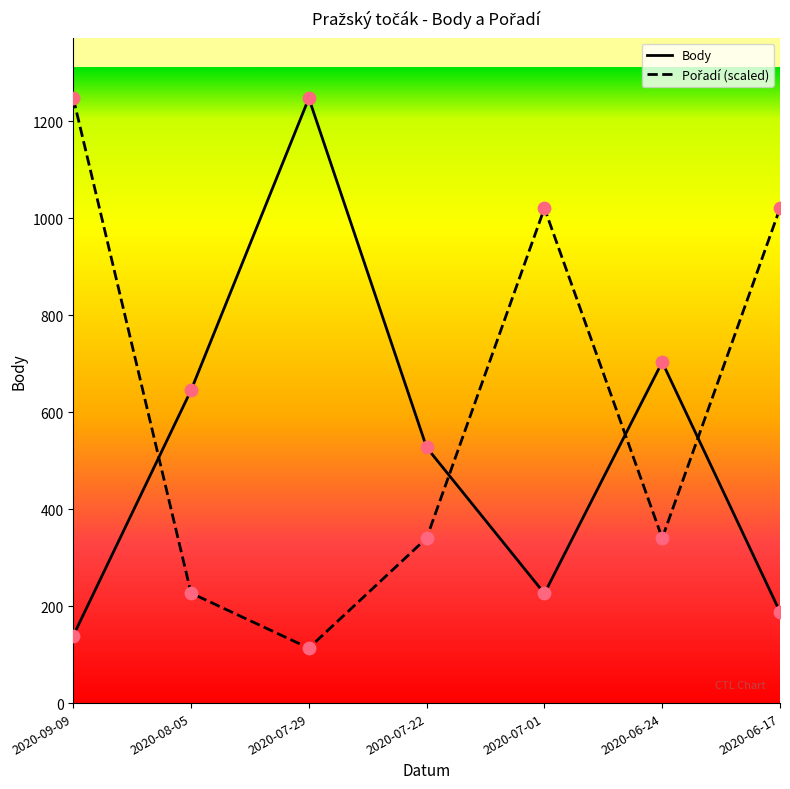

Which series reaches the minimum Y coordinate?

Pořadí